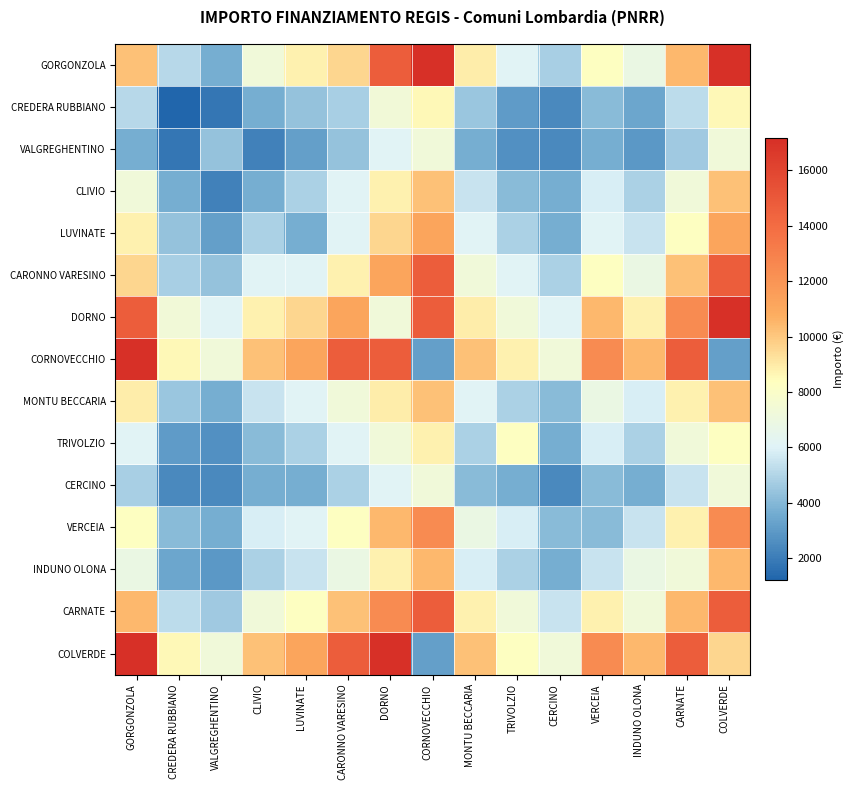

Rank the series by their maximum value, from lowest to highest.

VALGREGHENTINO, CERCINO, CREDERA RUBBIANO, TRIVOLZIO, CLIVIO, MONTU BECCARIA, INDUNO OLONA, LUVINATE, VERCEIA, CARONNO VARESINO, CARNATE, GORGONZOLA, DORNO, CORNOVECCHIO, COLVERDE